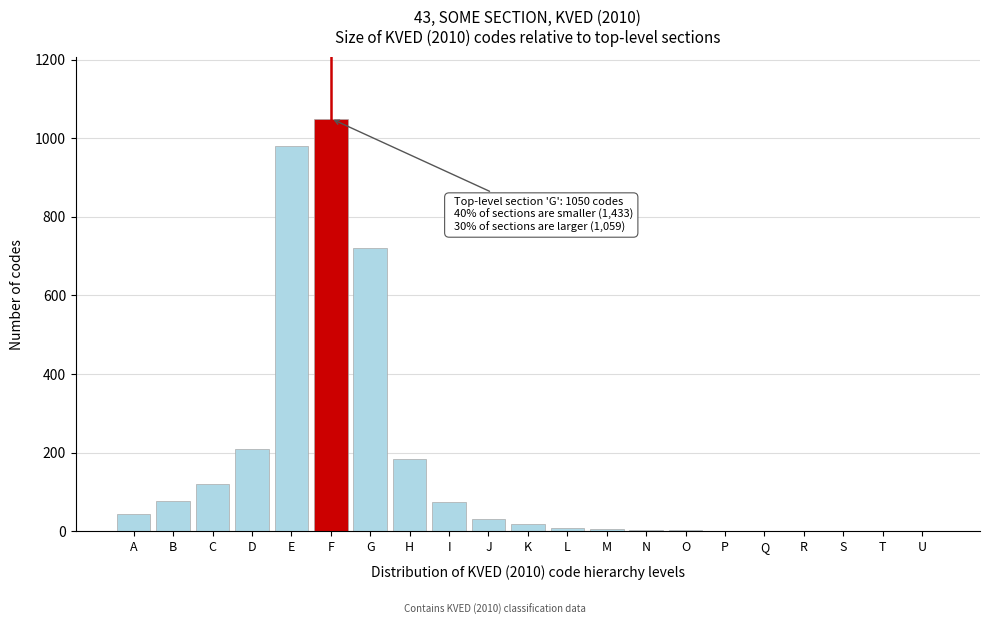

Where is the data nearest to the value 525?

G